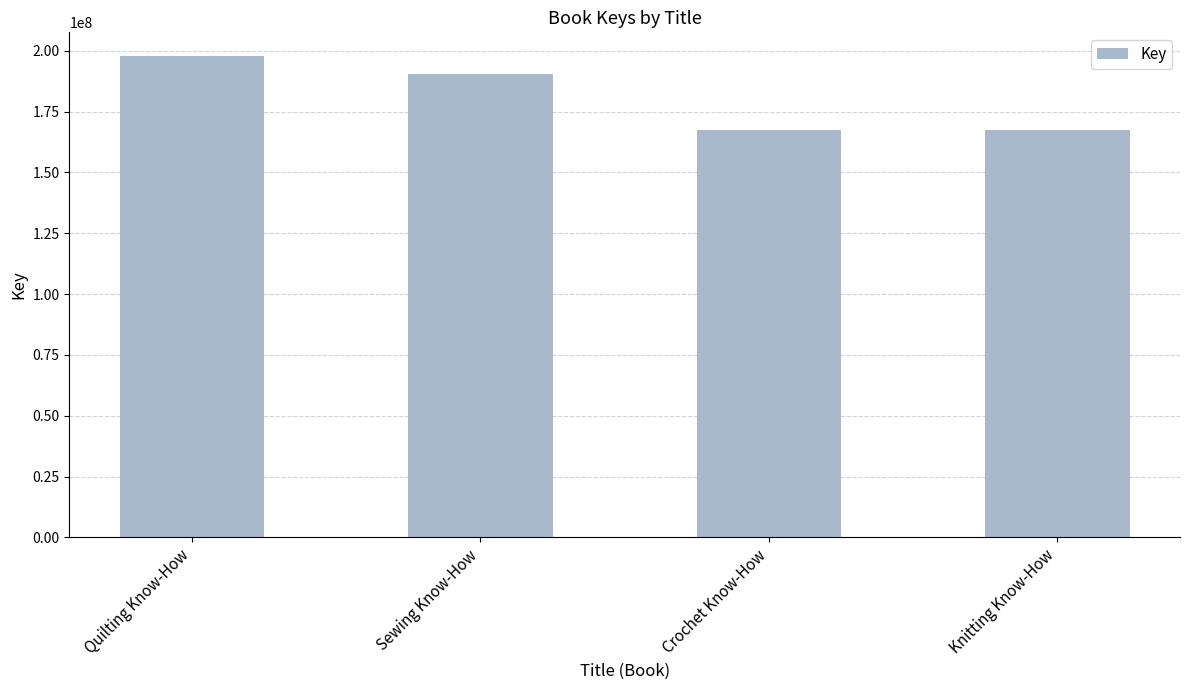

The chart shows a value of 190407337 at Sewing Know-How. True or false?

True